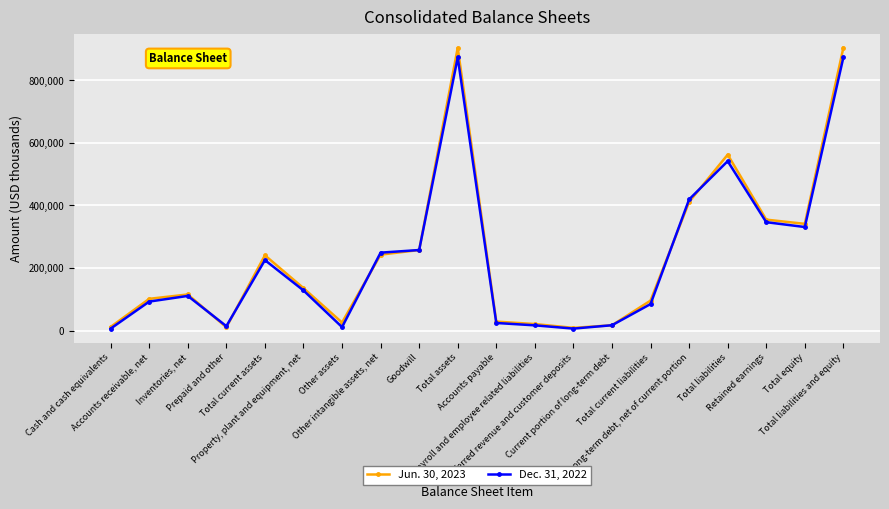

What are all the series names shown in the legend?

Jun. 30, 2023, Dec. 31, 2022